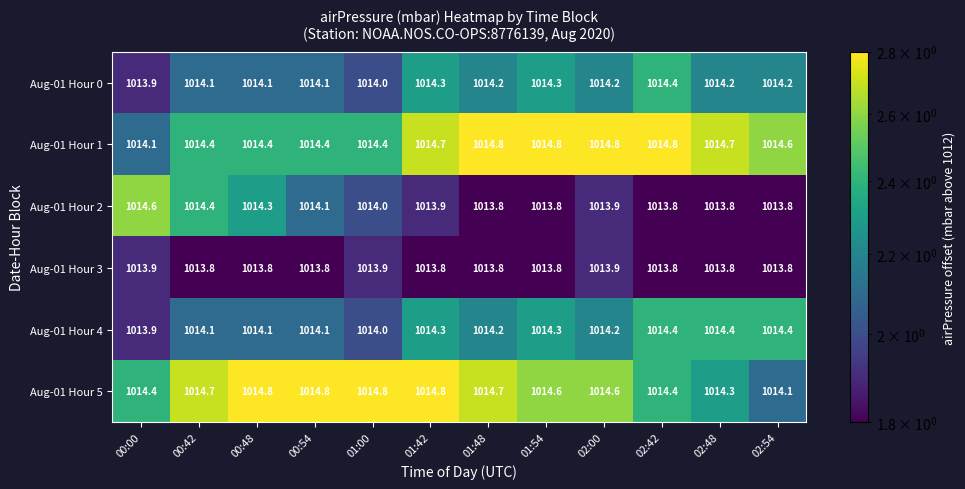

What is the average value of the Aug-01 Hour 0 series?

1014.2